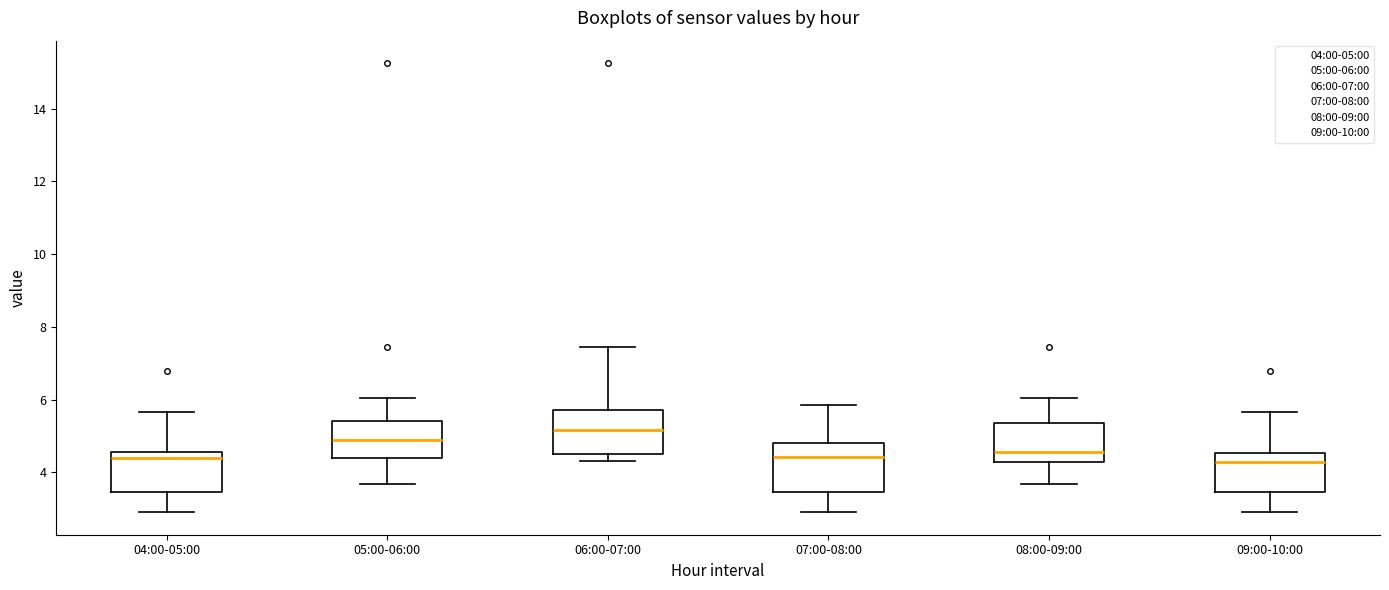

Which box's median line is the highest?

06:00-07:00